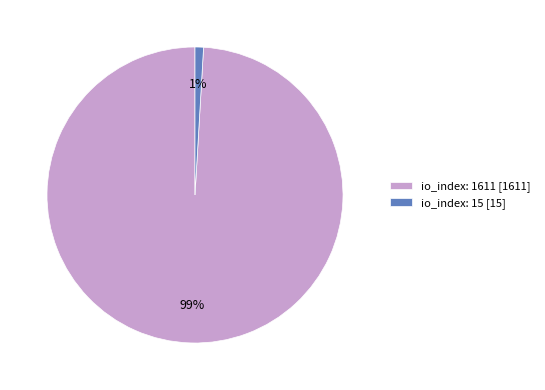

Which category has the smallest portion of the pie?

io_index: 15